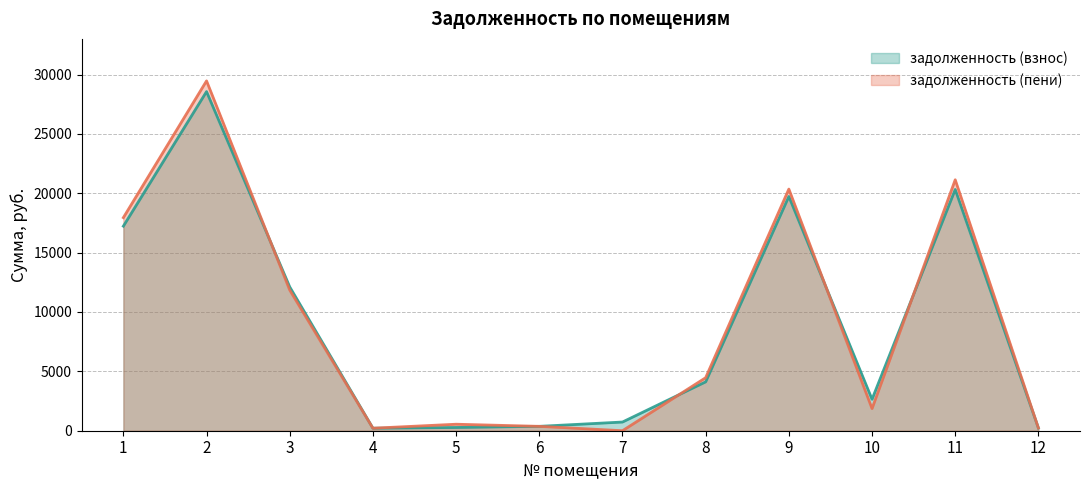

What is the value of the задолженность (пени) point at the 5th from the left?

547.1